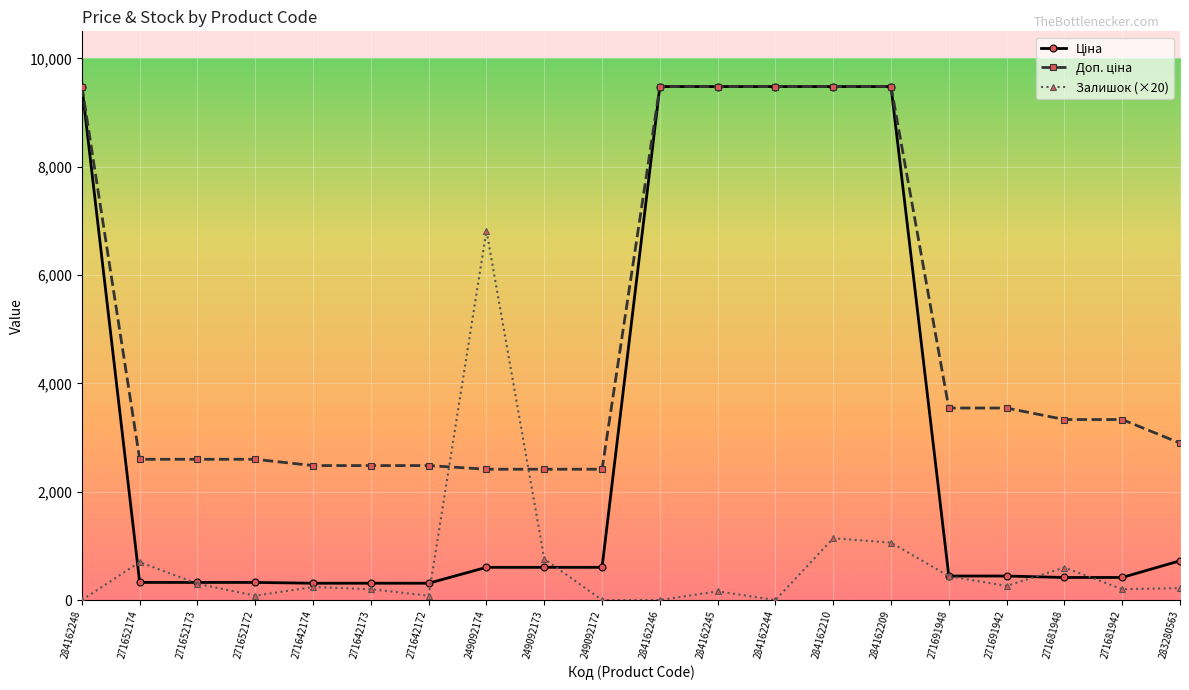

The Залишок (×20) series shows 4223.5 at 284162244. True or false?

False